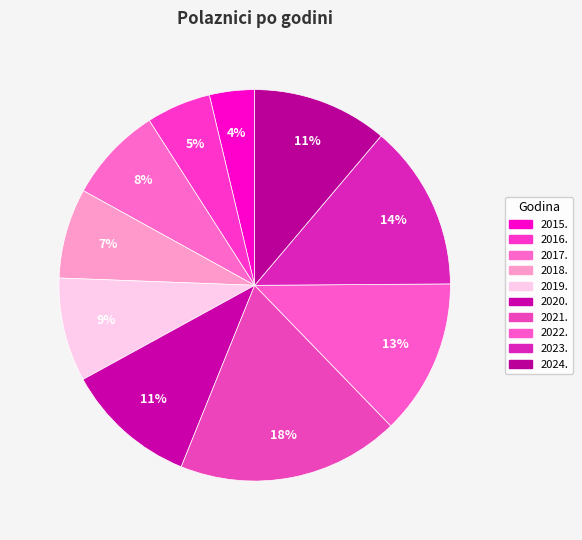

How many segments does this pie chart have?

10